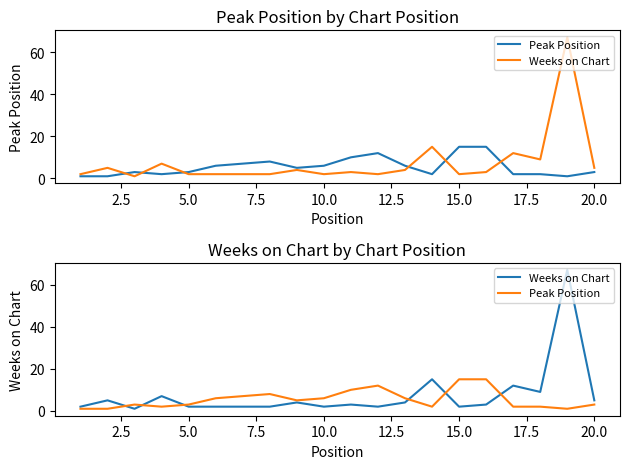

What are all the series names shown in the legend?

Peak Position, Weeks on Chart